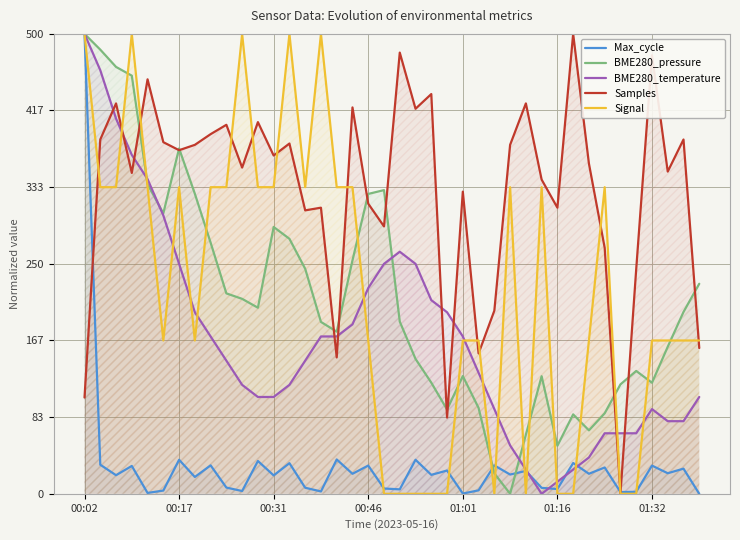

Reading right to left, what are all the values shown in this chart?

Max_cycle: 0.0	27.3	22.4	30.7	2.2	1.9	28.6	21.8	33.5	5.2	6.5	24.9	20.9	30.9	3.8	0.3	25.3	20.6	37.0	4.8	5.7	30.7	21.8	37.3	2.6	6.6	33.3	20.0	35.7	3.0	6.8	30.9	18.3	37.0	3.5	0.9	30.3	20.2	31.6	500.0
BME280_pressure: 228.4	197.7	159.8	120.7	133.6	118.9	87.5	69.0	86.3	52.2	127.9	64.2	0.0	22.2	93.4	128.0	91.6	120.8	146.6	187.2	330.2	326.0	253.8	176.3	186.8	244.6	277.2	290.1	202.3	211.9	217.9	273.1	326.2	375.5	304.9	336.6	454.6	464.1	482.9	500.0
BME280_temperature: 105.3	78.9	78.9	92.1	65.8	65.8	65.8	39.5	26.3	13.2	0.0	26.3	52.6	92.1	131.6	171.1	197.4	210.5	250.0	263.2	250.0	223.7	184.2	171.1	171.1	144.7	118.4	105.3	105.3	118.4	144.7	171.1	197.4	250.0	302.6	342.1	368.4	407.9	460.5	500.0
Samples: 158.4	385.2	350.3	476.7	244.2	0.0	267.4	359.0	500.0	311.0	341.6	424.4	379.4	199.1	152.6	328.5	82.8	434.6	418.6	479.7	290.7	315.4	420.1	148.3	311.0	308.1	380.8	367.7	404.1	354.7	401.2	391.0	379.4	373.5	382.3	450.6	348.8	424.4	385.2	104.7
Signal: 166.7	166.7	166.7	166.7	0.0	0.0	333.3	166.7	0.0	0.0	333.3	0.0	333.3	0.0	166.7	166.7	0.0	0.0	0.0	0.0	0.0	166.7	333.3	333.3	500.0	333.3	500.0	333.3	333.3	500.0	333.3	333.3	166.7	333.3	166.7	333.3	500.0	333.3	333.3	500.0